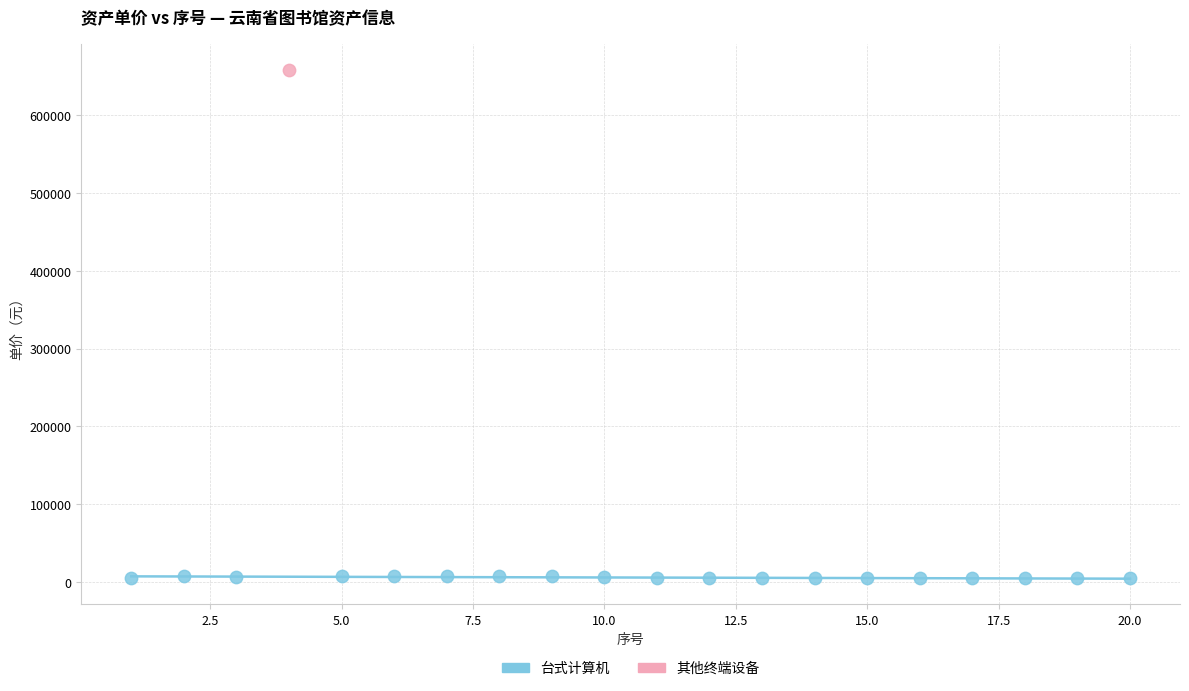

What are all the series names shown in the legend?

台式计算机, 其他终端设备